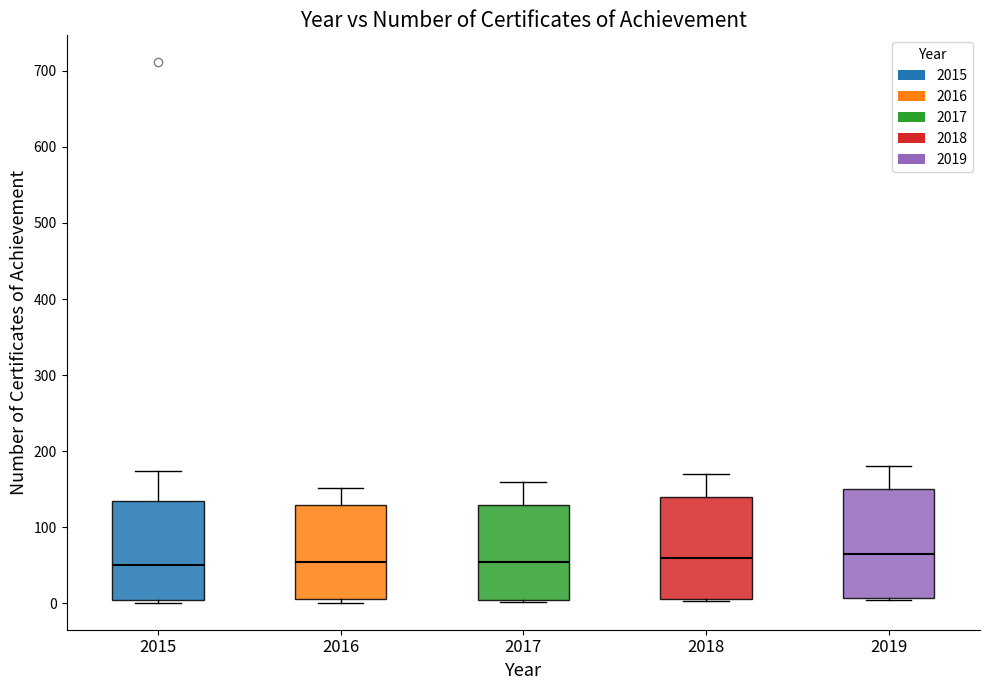

Reading left to right, read every box against the y-axis: the position of its median line, the range the box covers, and the ends of its whiskers. The values are not printed on the chart, so give them approximately, as read against the axis.

2015: median 50, box 0 to 130, whiskers 0 to 170
2016: median 50, box 10 to 130, whiskers 0 to 150
2017: median 50, box 10 to 130, whiskers 0 to 160
2018: median 60, box 10 to 140, whiskers 0 to 170
2019: median 70, box 10 to 150, whiskers 0 to 180